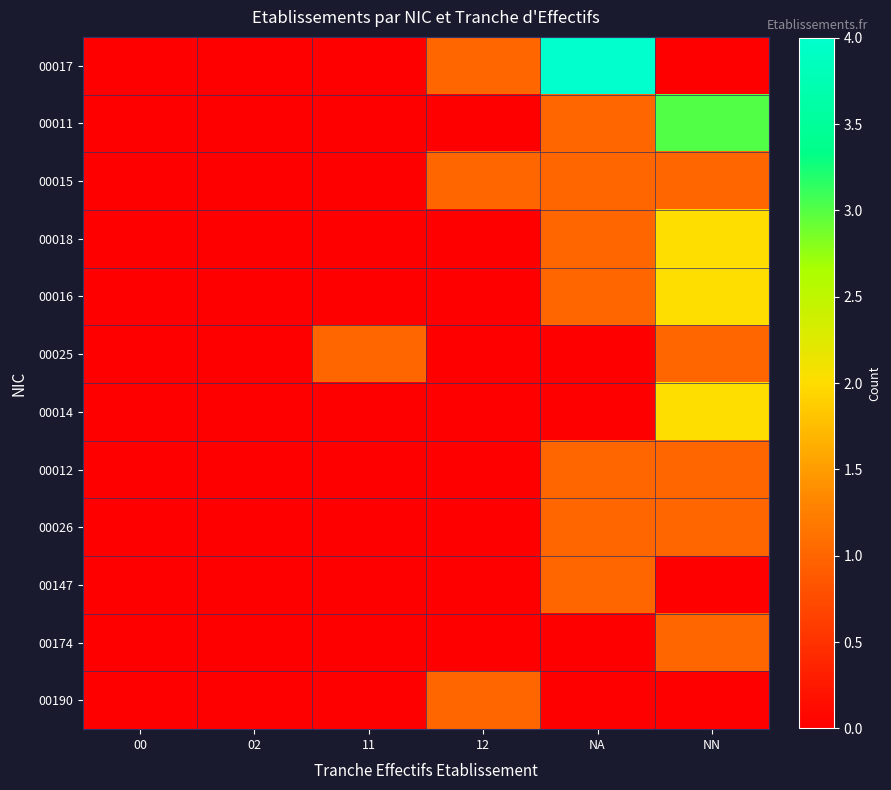

What is the total value across all series at NN?

14